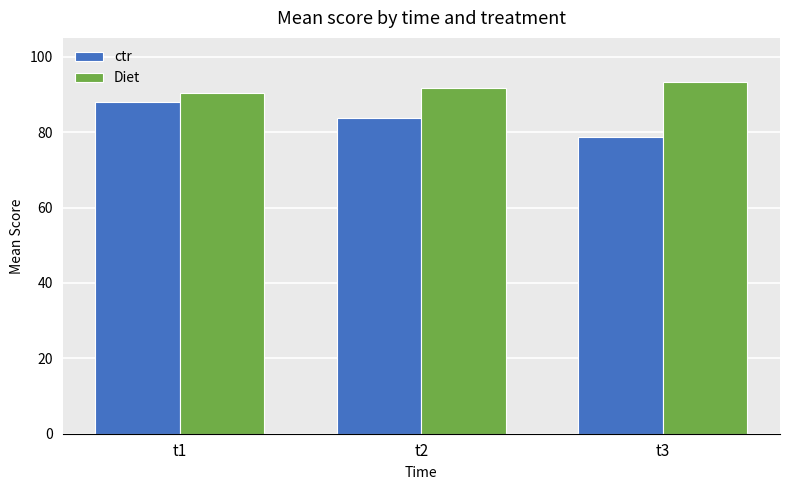

What is the difference between the highest and lowest values at t1?

2.4